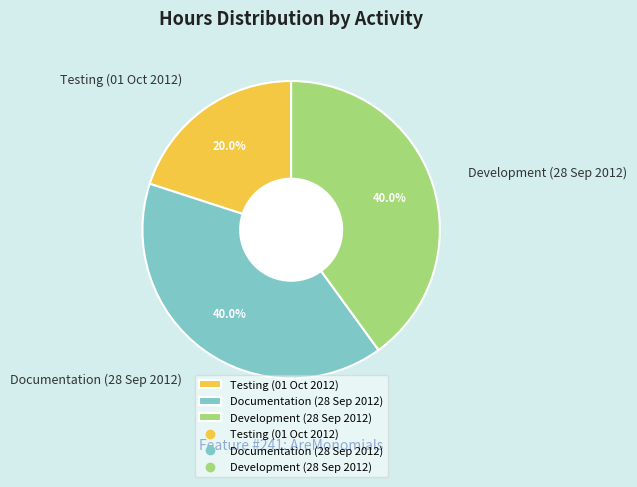

True or false: Documentation (28 Sep 2012) accounts for 40% of the total.

True